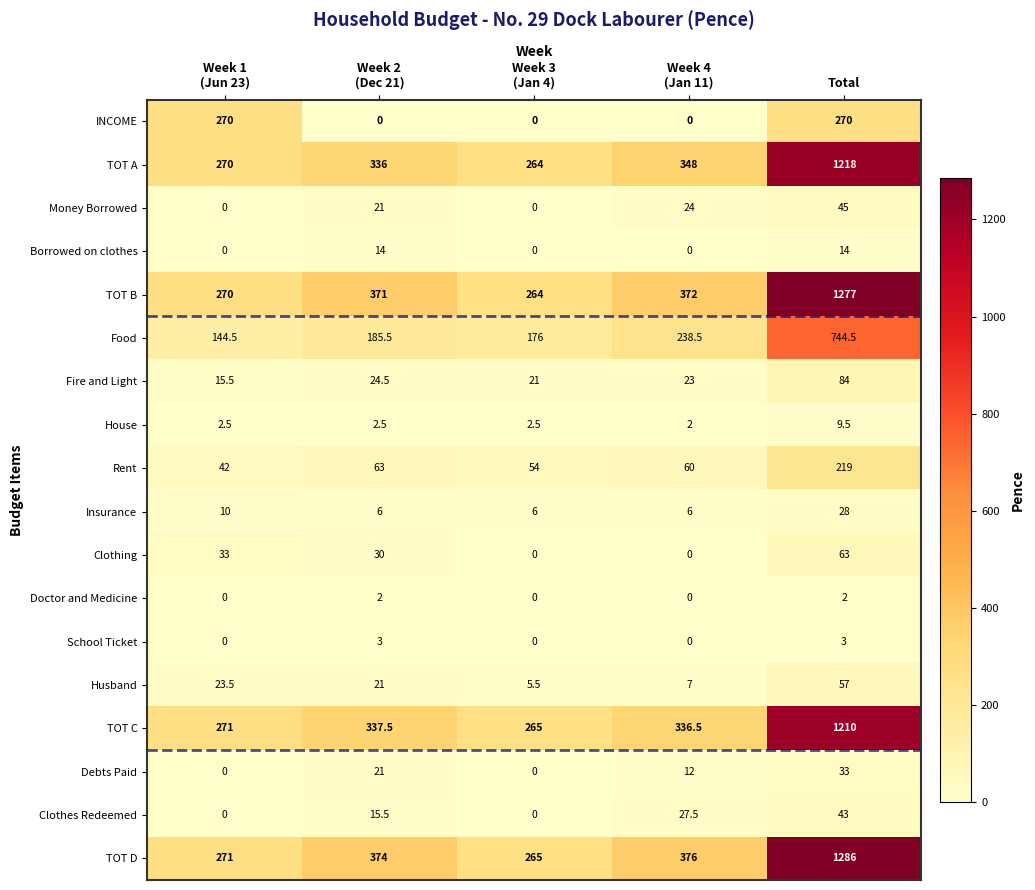

Between Week 2
(Dec 21) and Week 3
(Jan 4), which series saw the biggest shift?

TOT D